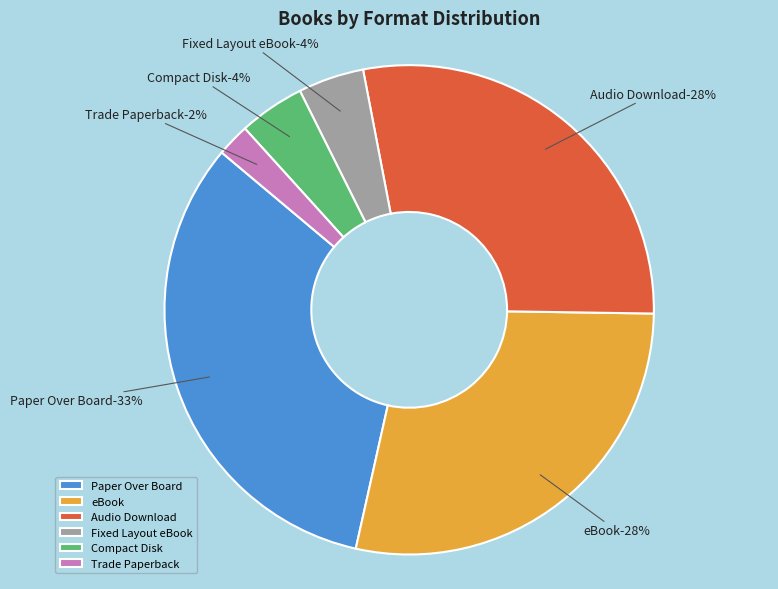

How many slices are in this pie chart?

6